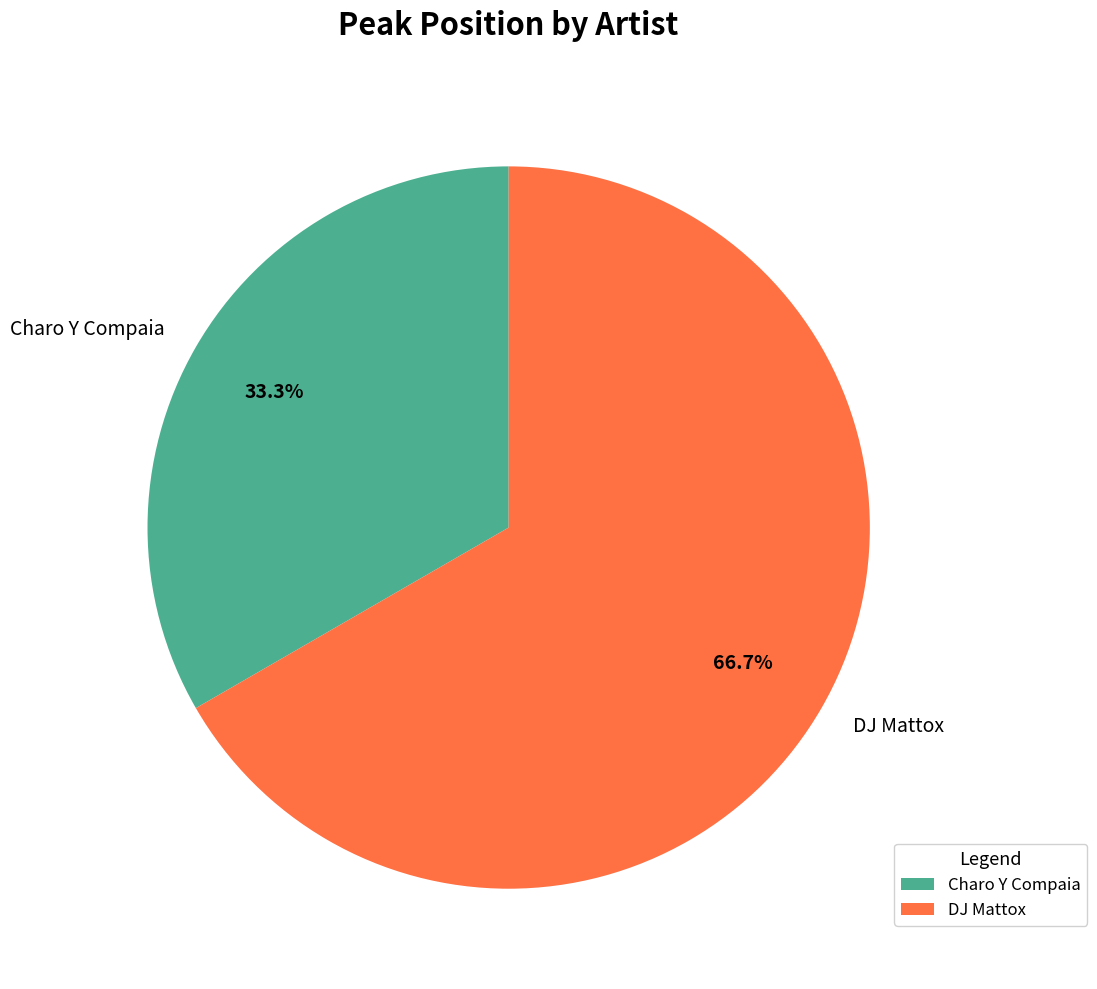

Which slice is the largest?

DJ Mattox